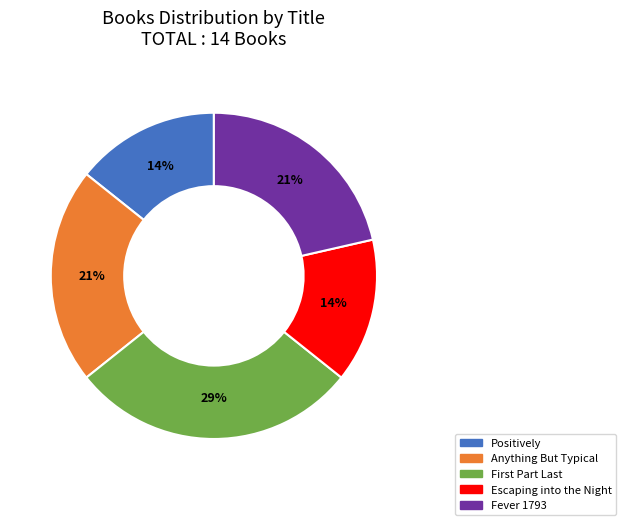

Do Anything But Typical and Fever 1793 together represent more than half of the pie?

No